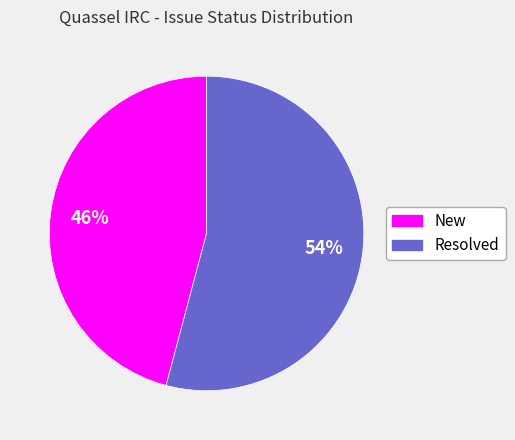

What is the ratio of the value at Resolved to the value at New?

1.2